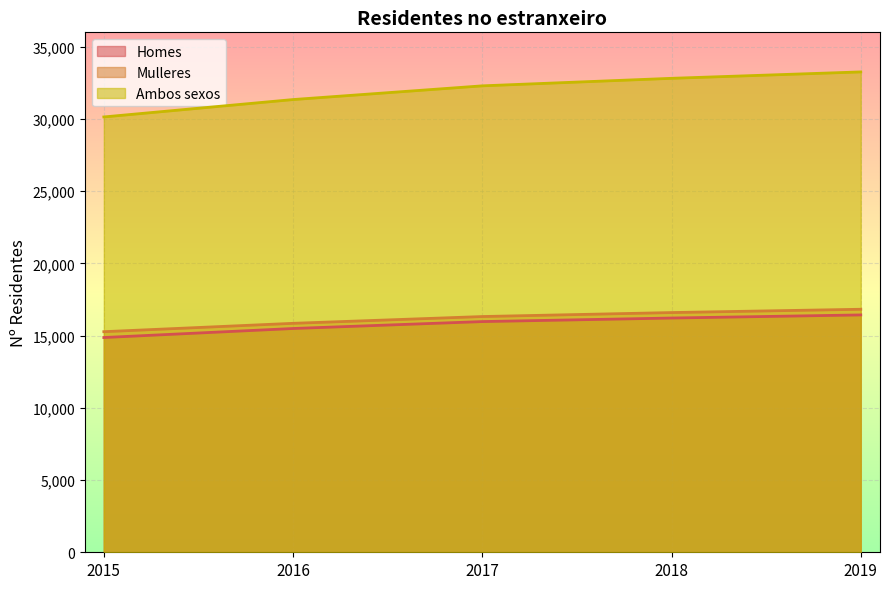

True or false: Mulleres and Ambos sexos cross at least once.

False